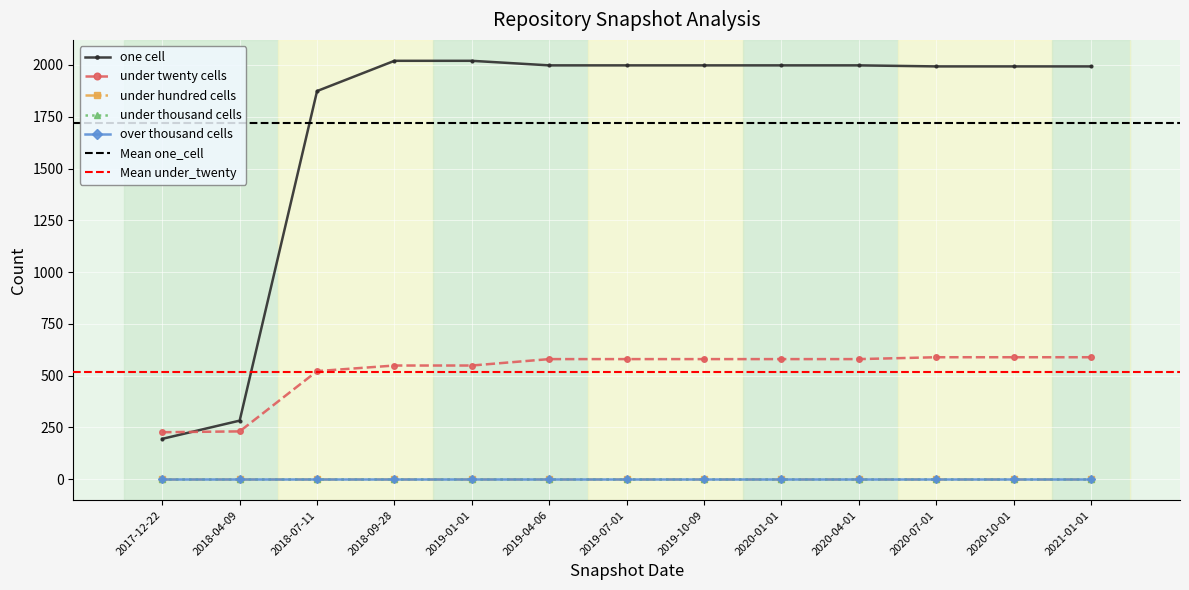

Reading left to right, what are all the values shown in this chart?

one_cell: 2017-12-22=195	2018-04-09=283	2018-07-11=1874	2018-09-28=2020	2019-01-01=2020	2019-04-06=1998	2019-07-01=1998	2019-10-09=1998	2020-01-01=1998	2020-04-01=1998	2020-07-01=1993	2020-10-01=1993	2021-01-01=1993
under_twenty_cells: 2017-12-22=227	2018-04-09=231	2018-07-11=522	2018-09-28=549	2019-01-01=549	2019-04-06=580	2019-07-01=580	2019-10-09=580	2020-01-01=580	2020-04-01=580	2020-07-01=589	2020-10-01=589	2021-01-01=589
under_hundred_cells: 2017-12-22=0	2018-04-09=0	2018-07-11=0	2018-09-28=0	2019-01-01=0	2019-04-06=0	2019-07-01=0	2019-10-09=0	2020-01-01=0	2020-04-01=0	2020-07-01=0	2020-10-01=0	2021-01-01=0
under_thousand_cells: 2017-12-22=0	2018-04-09=0	2018-07-11=0	2018-09-28=0	2019-01-01=0	2019-04-06=0	2019-07-01=0	2019-10-09=0	2020-01-01=0	2020-04-01=0	2020-07-01=0	2020-10-01=0	2021-01-01=0
over_thousand_cells: 2017-12-22=0	2018-04-09=0	2018-07-11=0	2018-09-28=0	2019-01-01=0	2019-04-06=0	2019-07-01=0	2019-10-09=0	2020-01-01=0	2020-04-01=0	2020-07-01=0	2020-10-01=0	2021-01-01=0